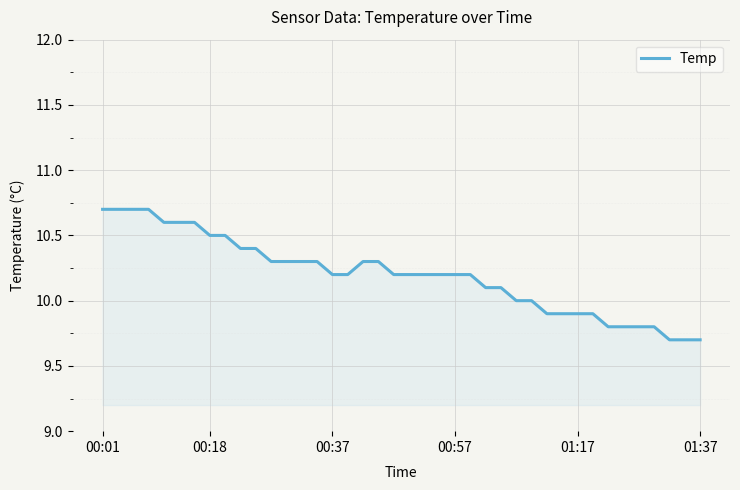

What is the difference between the second highest and second lowest values?

1.0